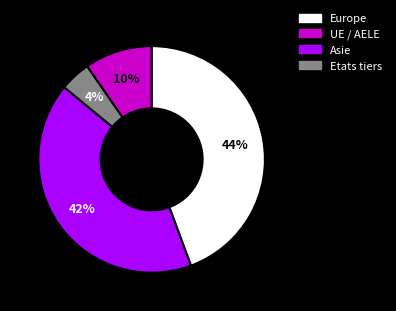

To the nearest percent, what percentage of the pie is UE / AELE?

42%